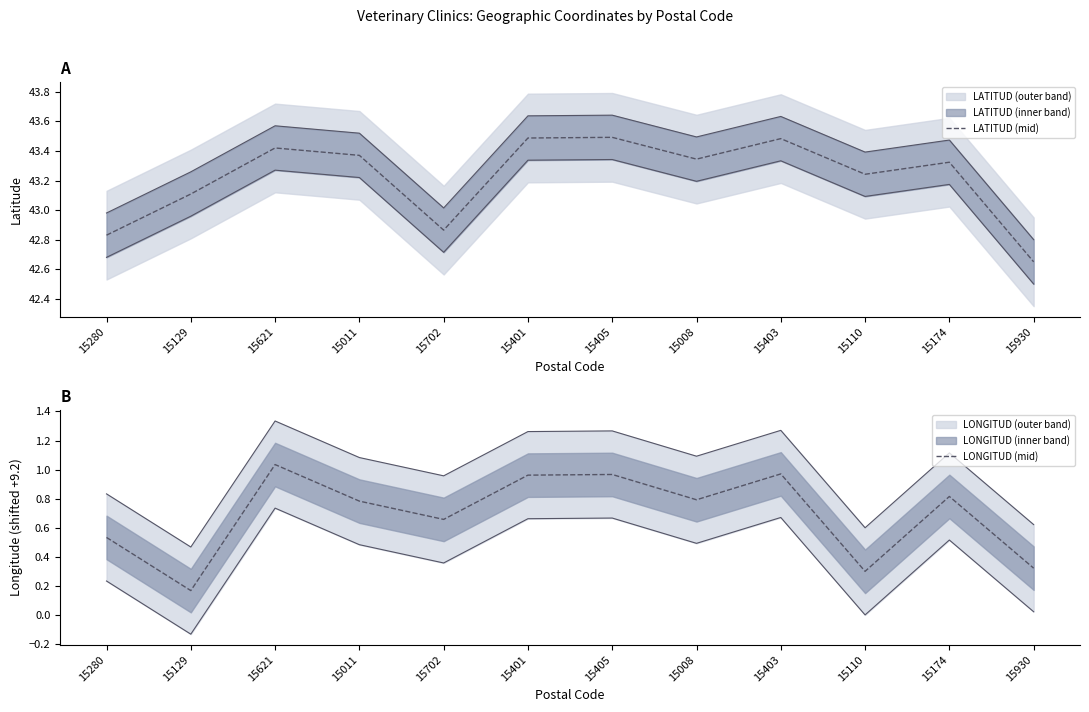

What is the value of the LONGITUD (mid) point at the 10th from the left?

0.3